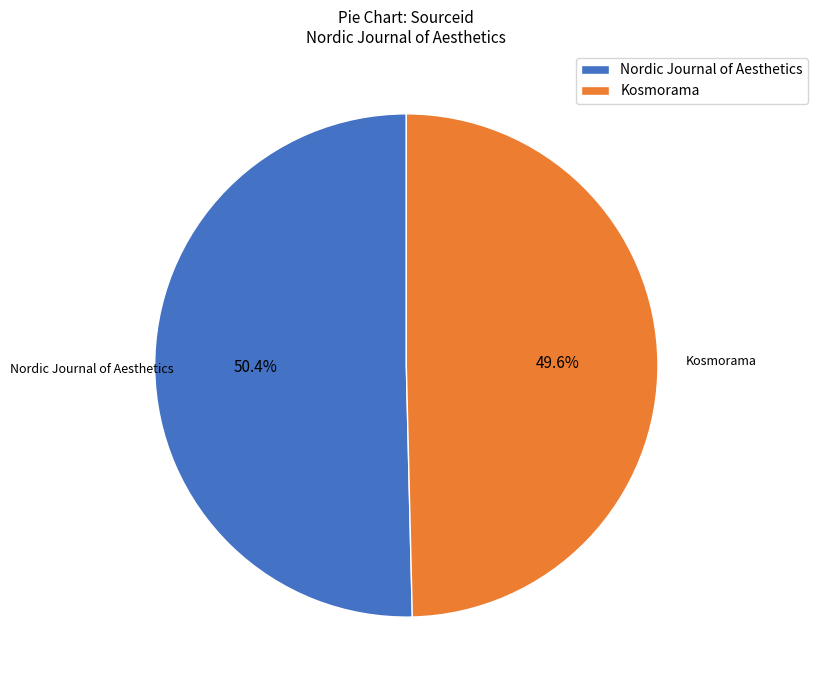

To the nearest percent, what is the difference between the largest and smallest slice percentages?

1%